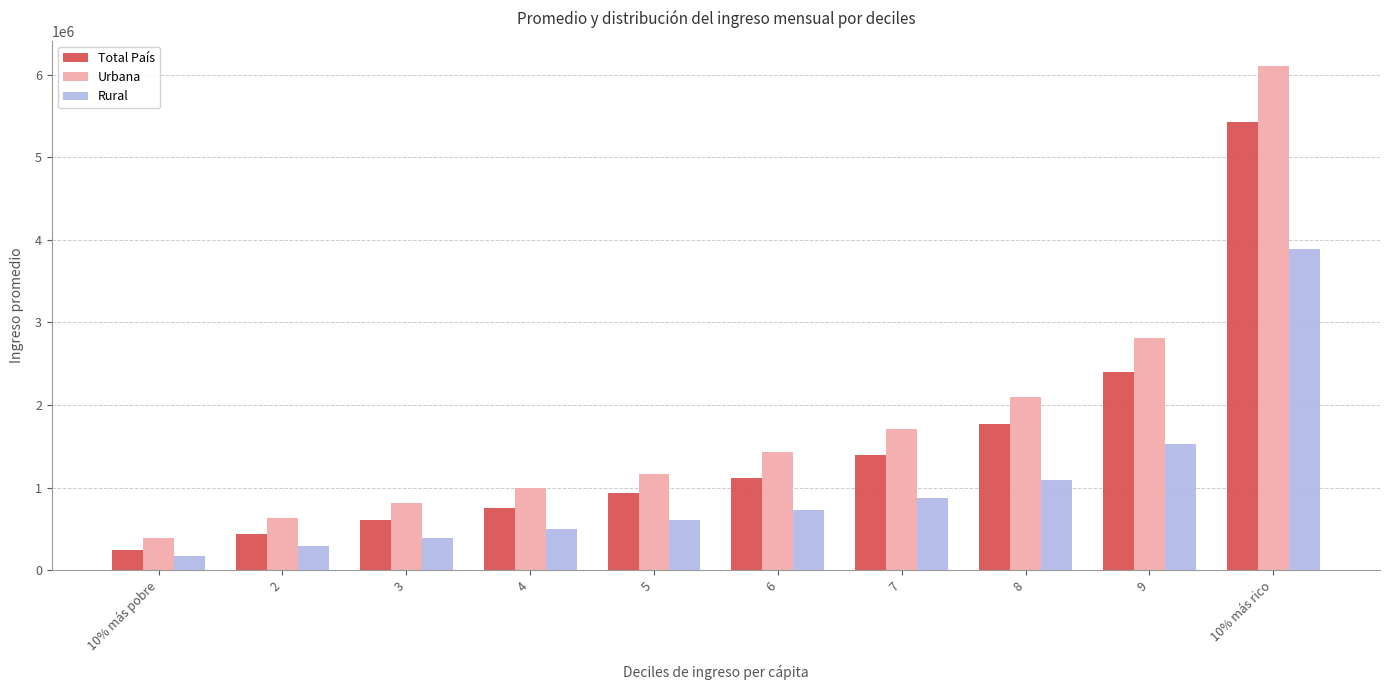

Rank the series by their maximum value, from highest to lowest.

Urbana, Total País, Rural